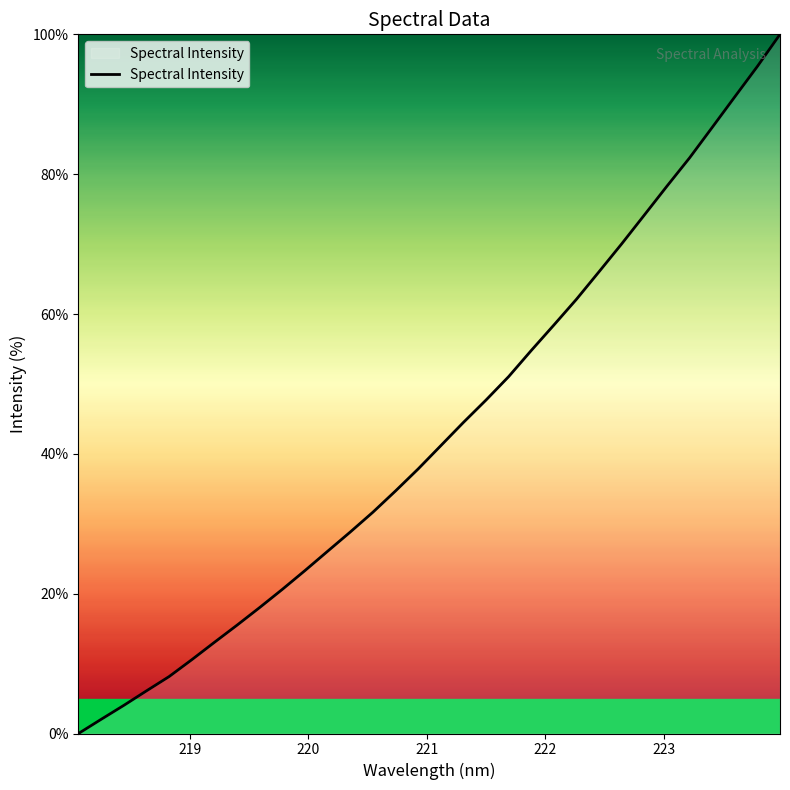

What is the greatest value displayed?

100.0